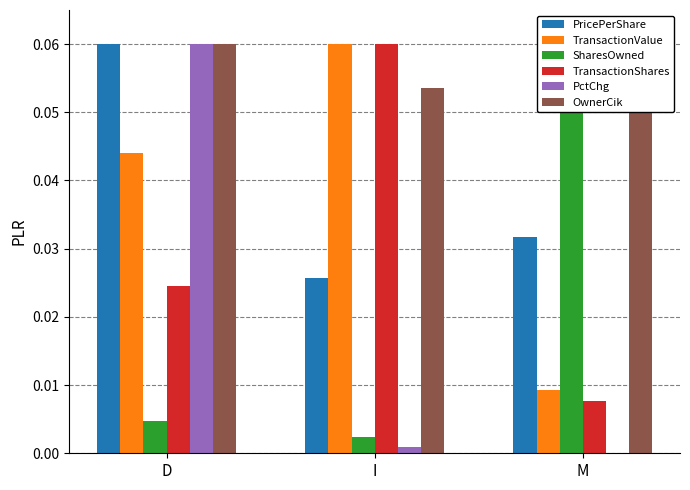

At how many categories does at least one series exceed 0?

3